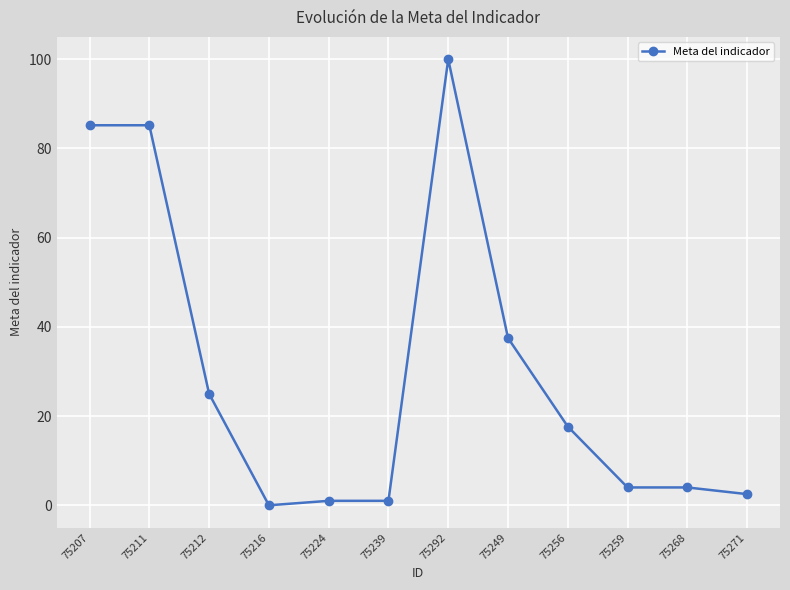

Is it true that the value at 75249 is 19.8?

False